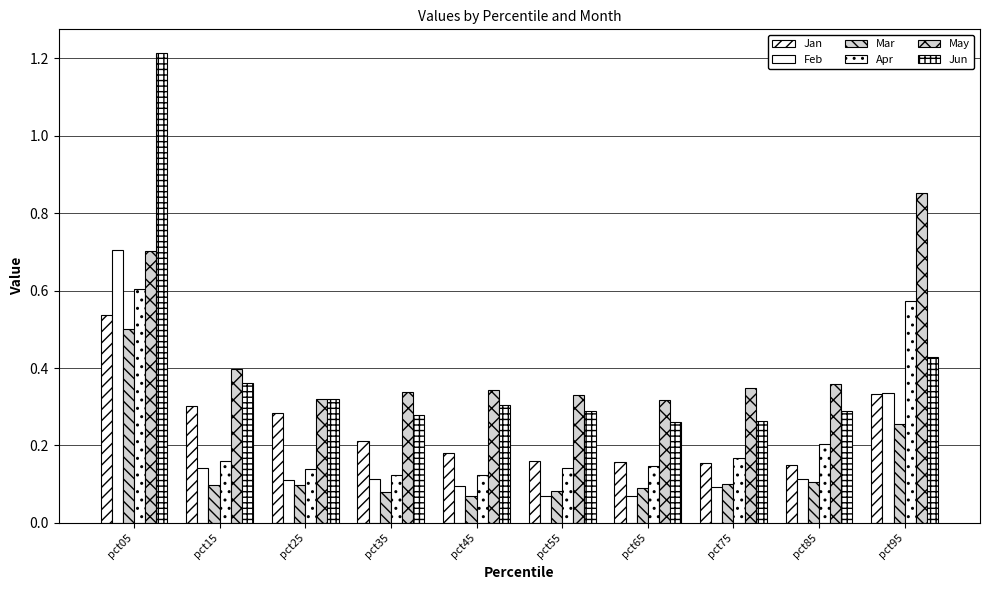

What is the highest value of the May series?

0.9